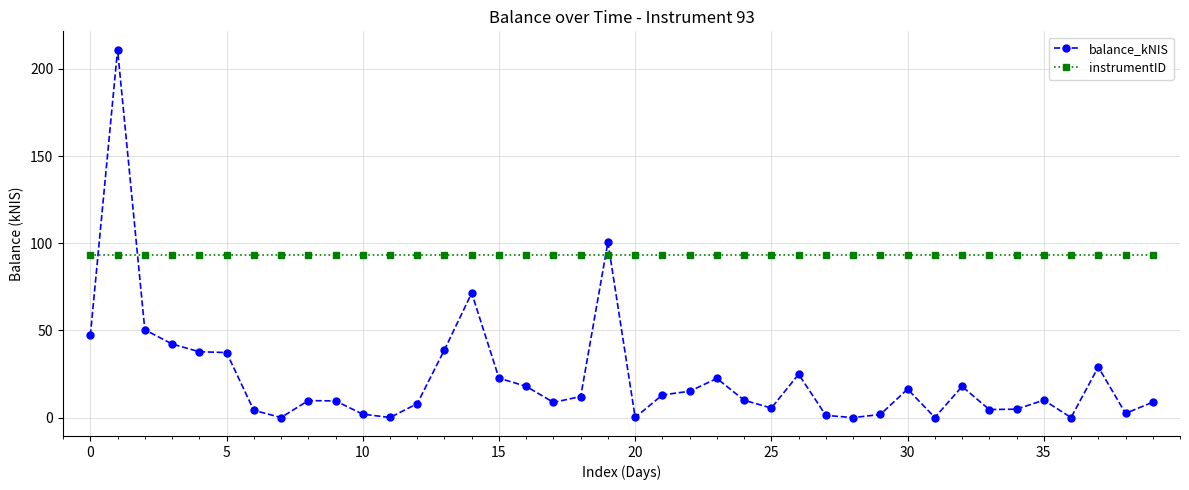

Is this an area chart (filled region under the line)?

No